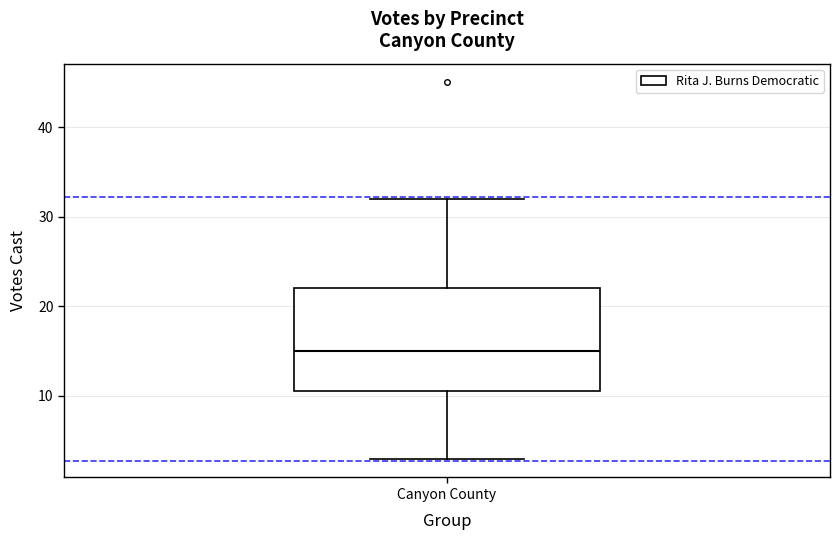

Transcribe this box plot: give where the median line is, the range the box spans, and where the two whiskers end, as read against the y-axis. The values are not printed on the chart, so give them approximately, as read against the axis.

median 15, box 11 to 22, whiskers 3 to 32